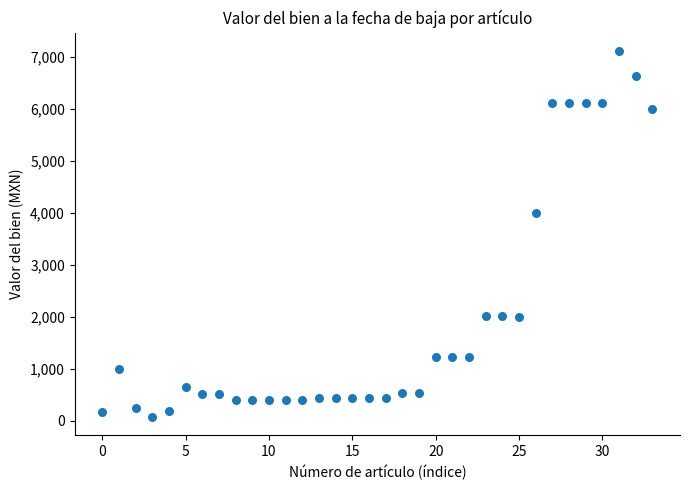

What Y value in the scatter plot is closest to 3593?

4000.0